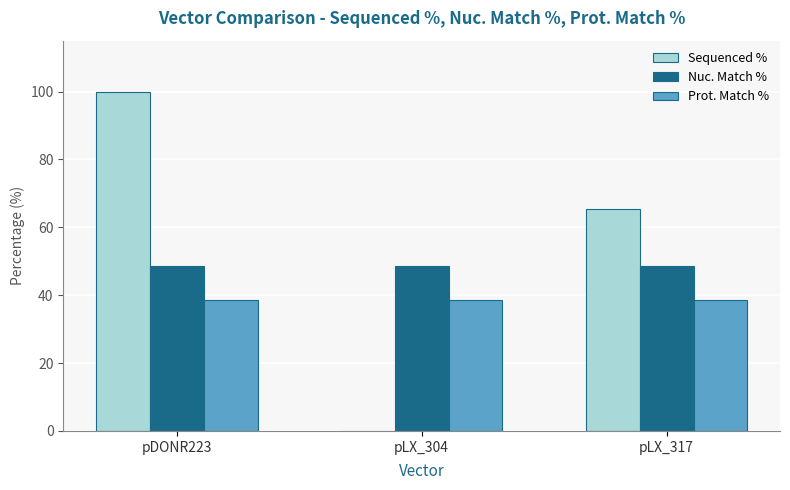

What is the maximum value shown in the chart?

100.0